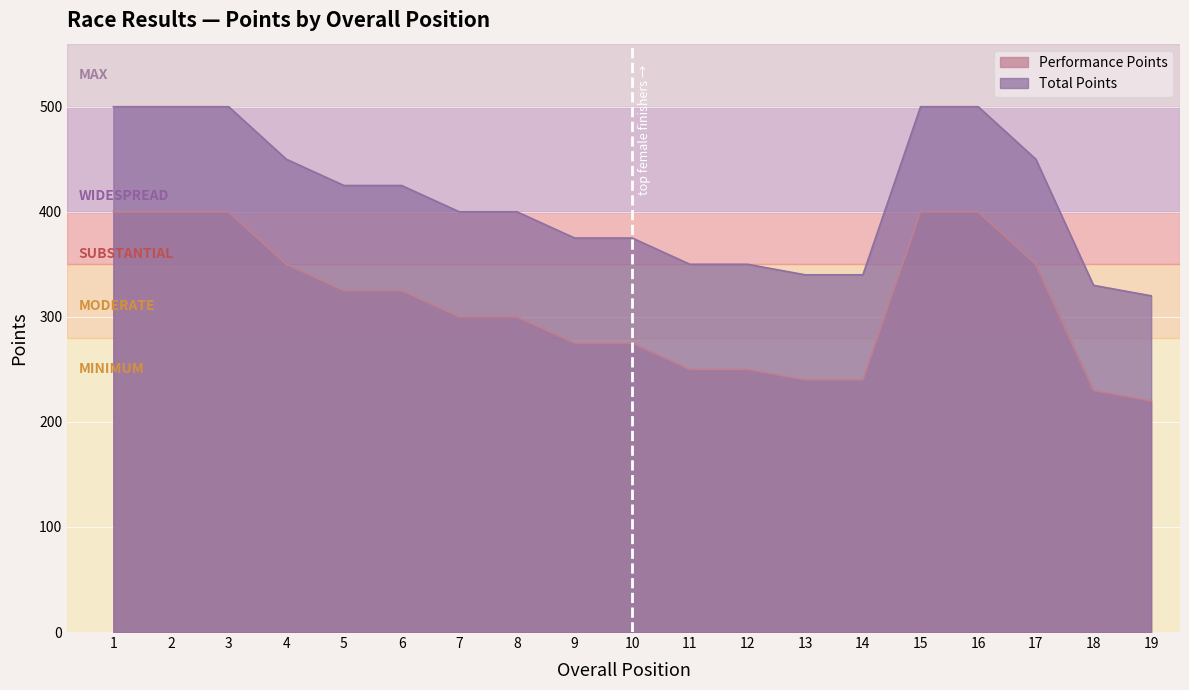

How many values in the Performance Points series exceed 300?

9